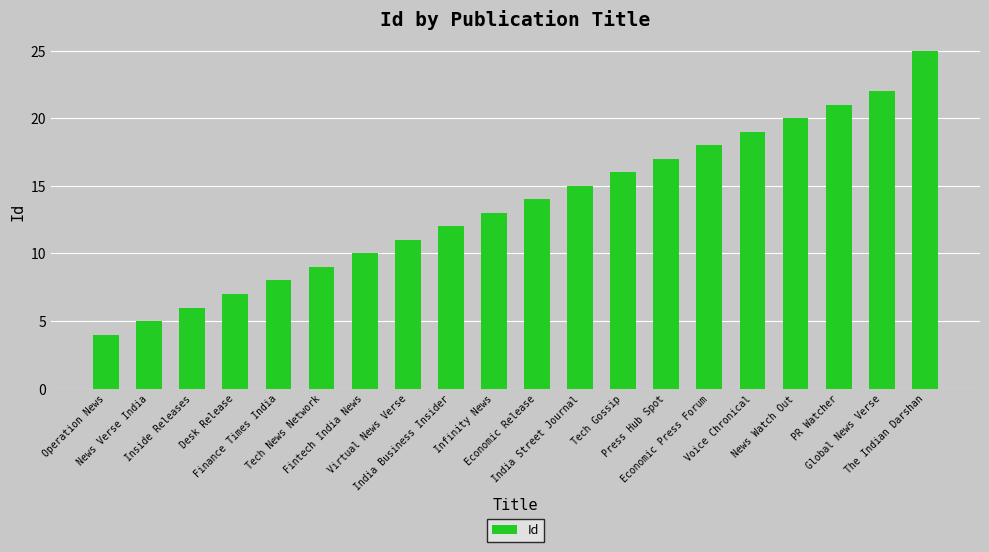

List the labels in order of value, smallest first.

Operation News, News Verse India, Inside Releases, Desk Release, Finance Times India, Tech News Network, Fintech India News, Virtual News Verse, India Business Insider, Infinity News, Economic Release, India Street Journal, Tech Gossip, Press Hub Spot, Economic Press Forum, Voice Chronical, News Watch Out, PR Watcher, Global News Verse, The Indian Darshan